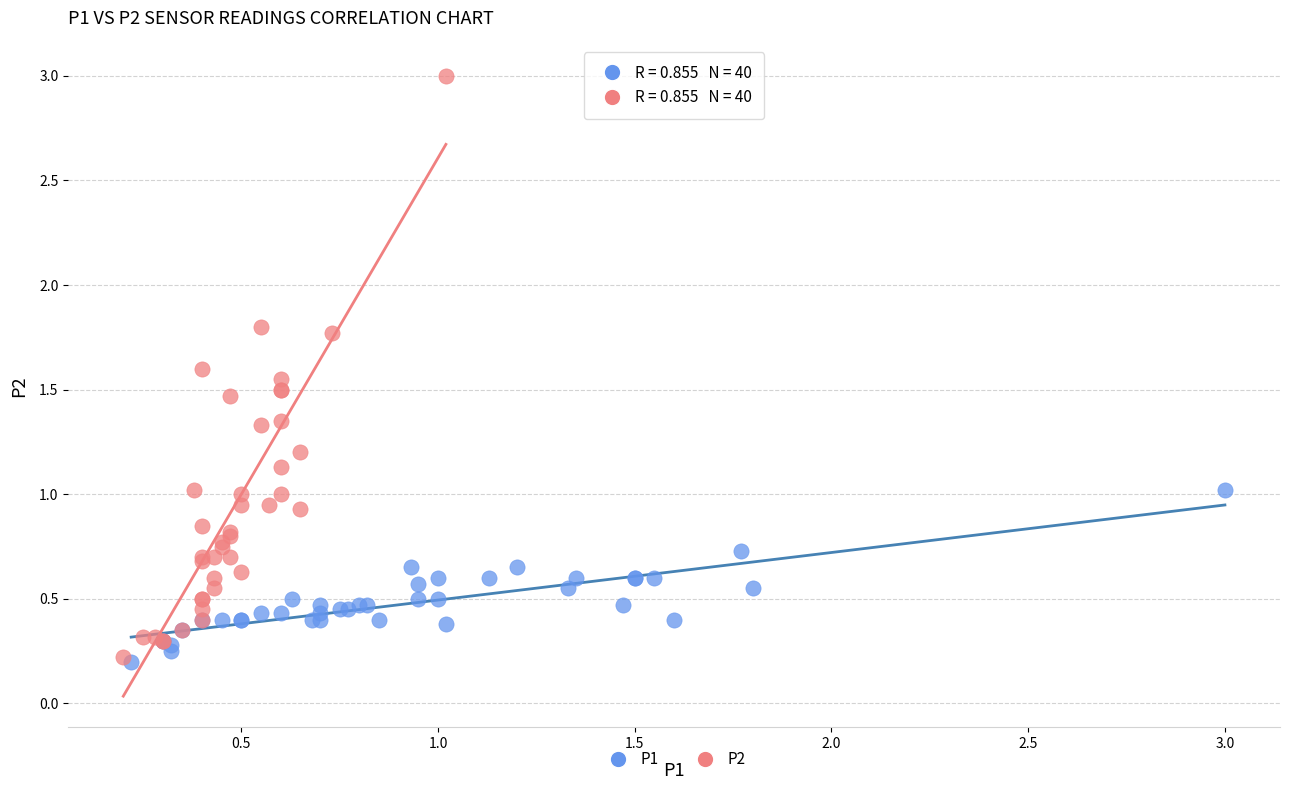

Which series has the widest spread of Y values?

P2